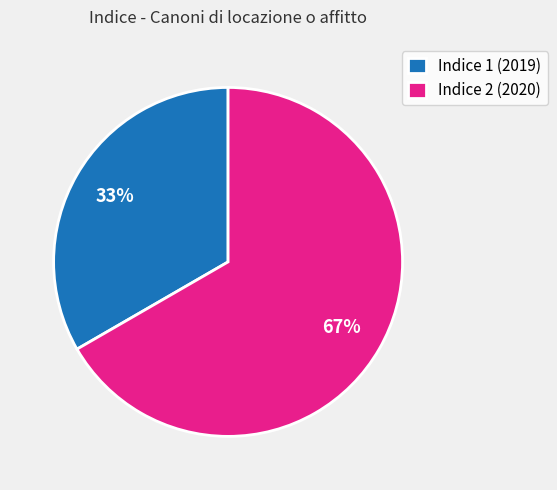

To the nearest percent, what is the average slice percentage?

50%